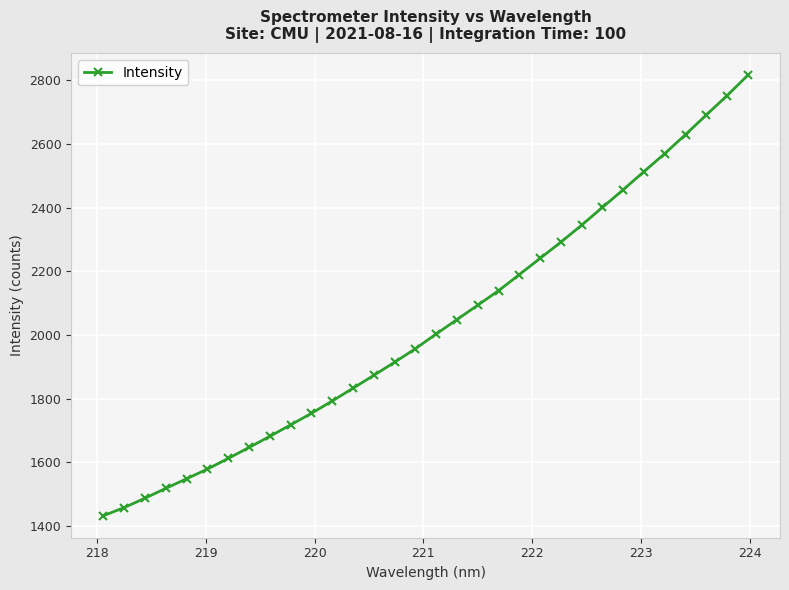

What is the value of the 15th point from the left?

1914.3